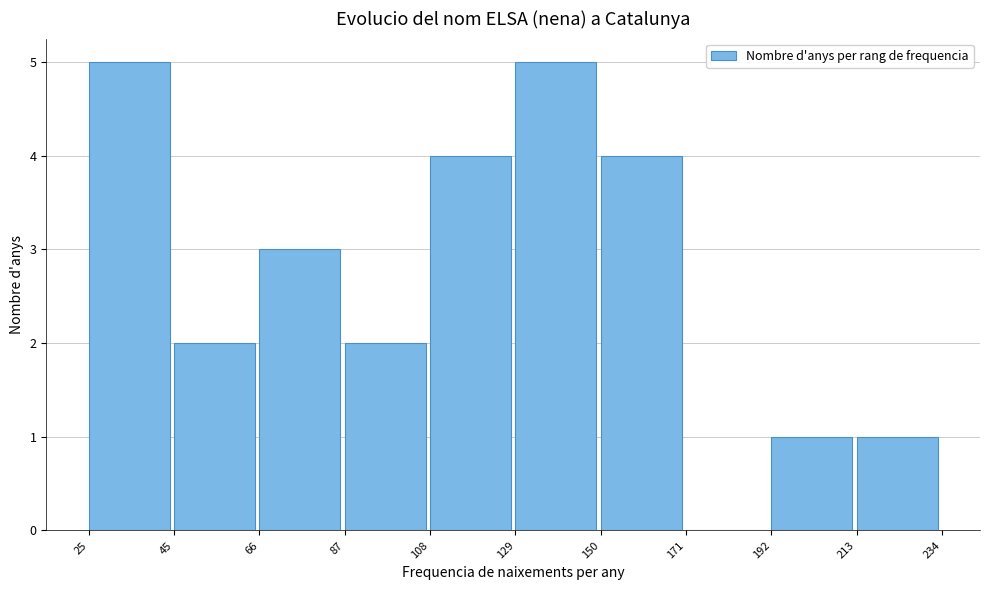

What is the height of the bar covering 192 to 213 on the x-axis? The values are not printed on the chart, so give them approximately, as read against the axis.

1